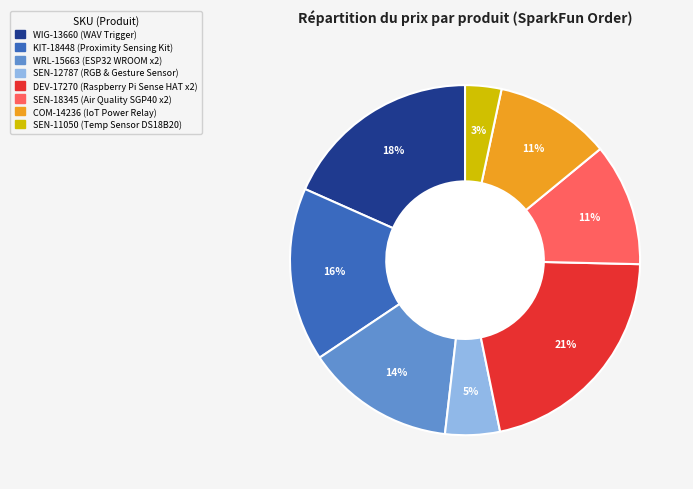

To the nearest percent, what is the combined percentage of SEN-12787 and SEN-18345?

16%